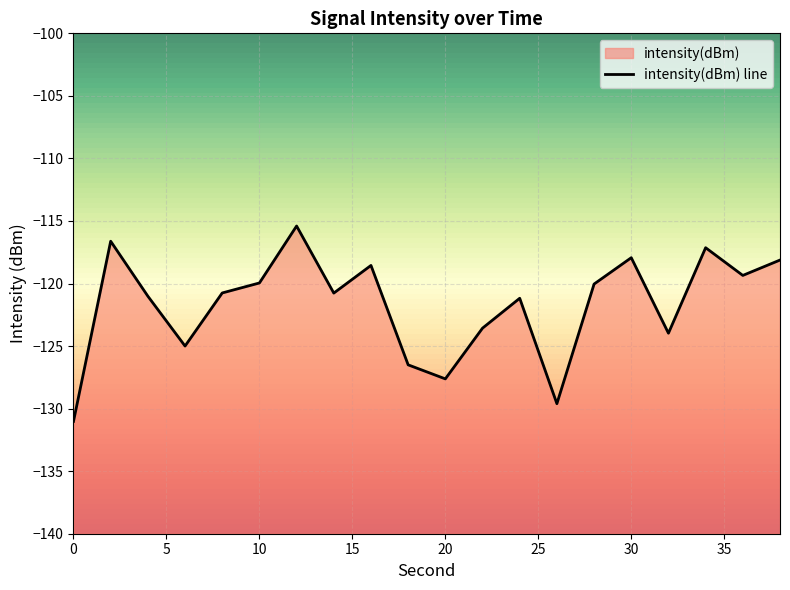

How many lines are shown in the chart?

1